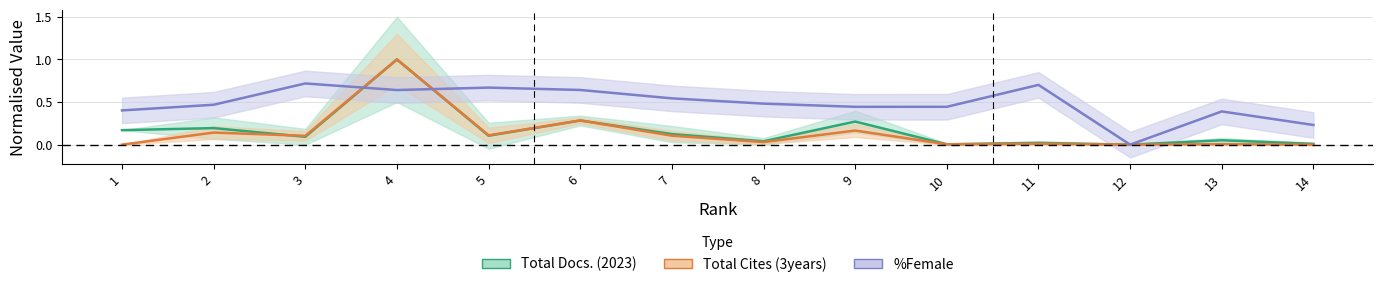

Rank the series by their maximum value, from highest to lowest.

Total Docs. (2023), Total Cites (3years), %Female